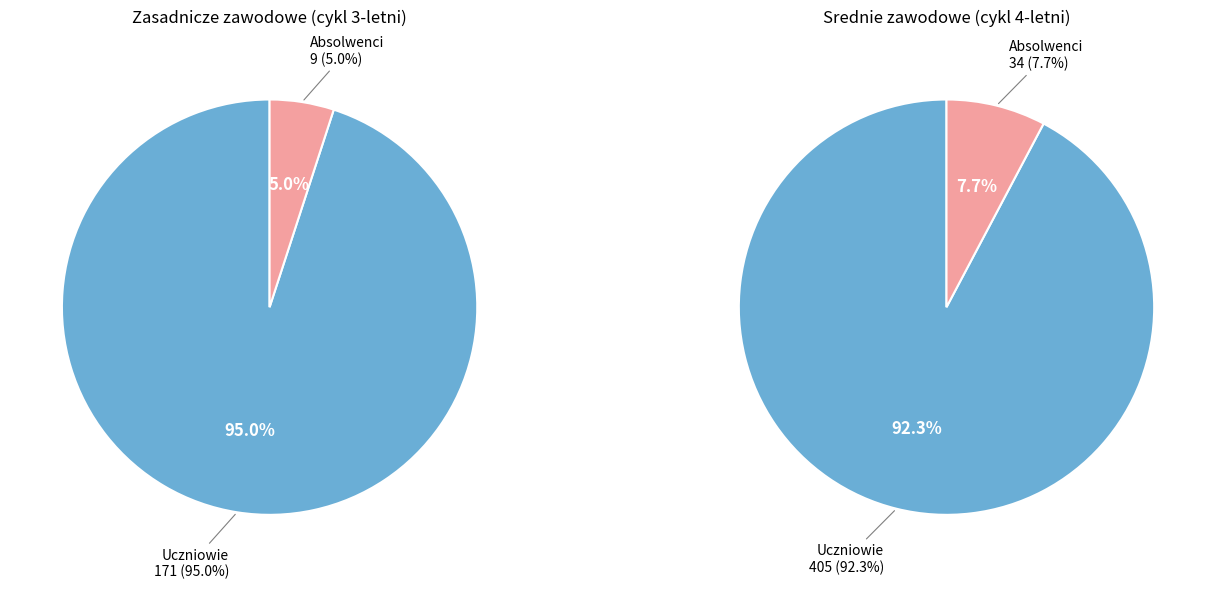

What is the difference between the highest and lowest values at Absolwenci?

25